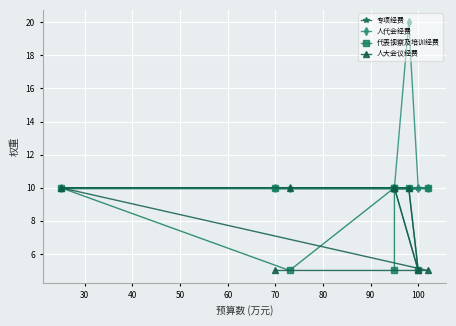

Is this an area chart (filled region under the line)?

No